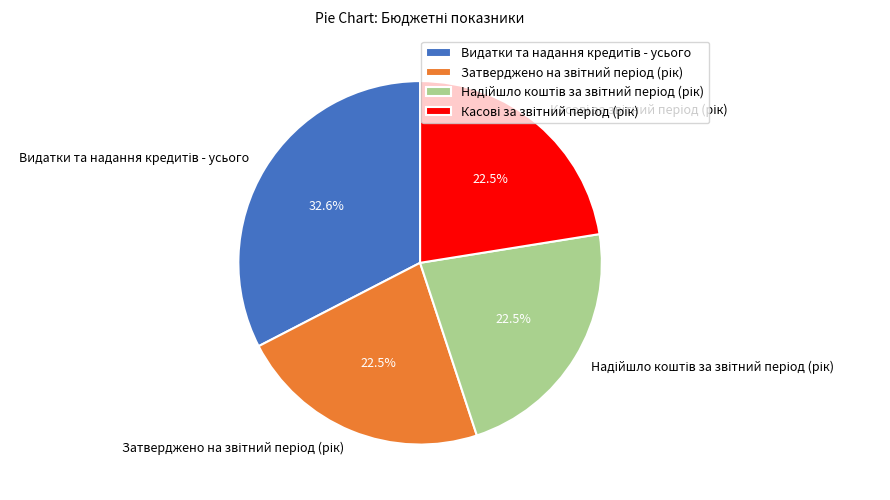

Does any single category account for the majority?

No